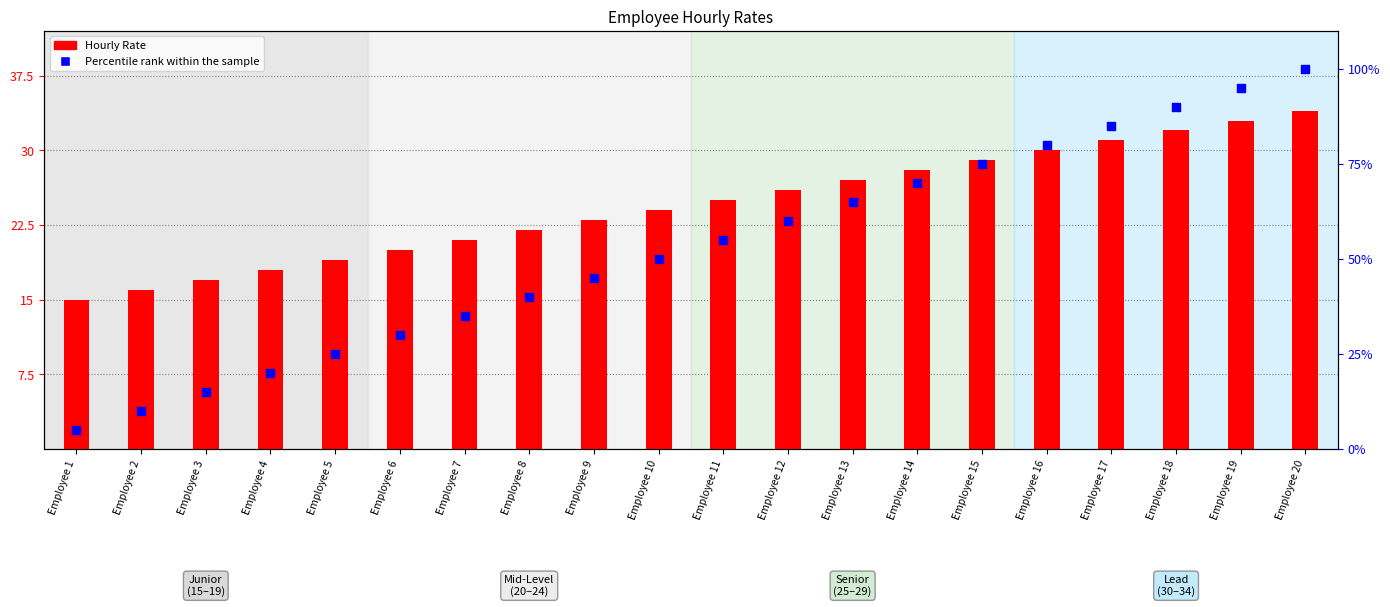

Which series reaches the minimum Y coordinate?

Percentile Rank within the sample